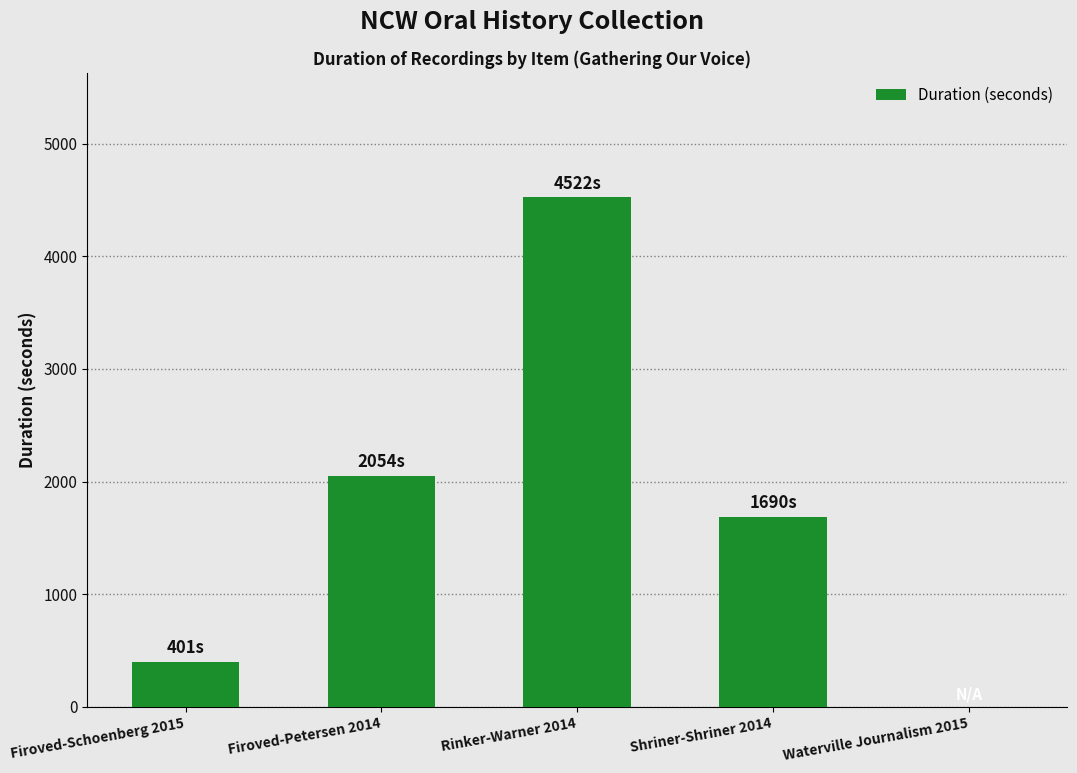

Reading left to right, extract all data points from this chart.

401	2054	4522	1690	0